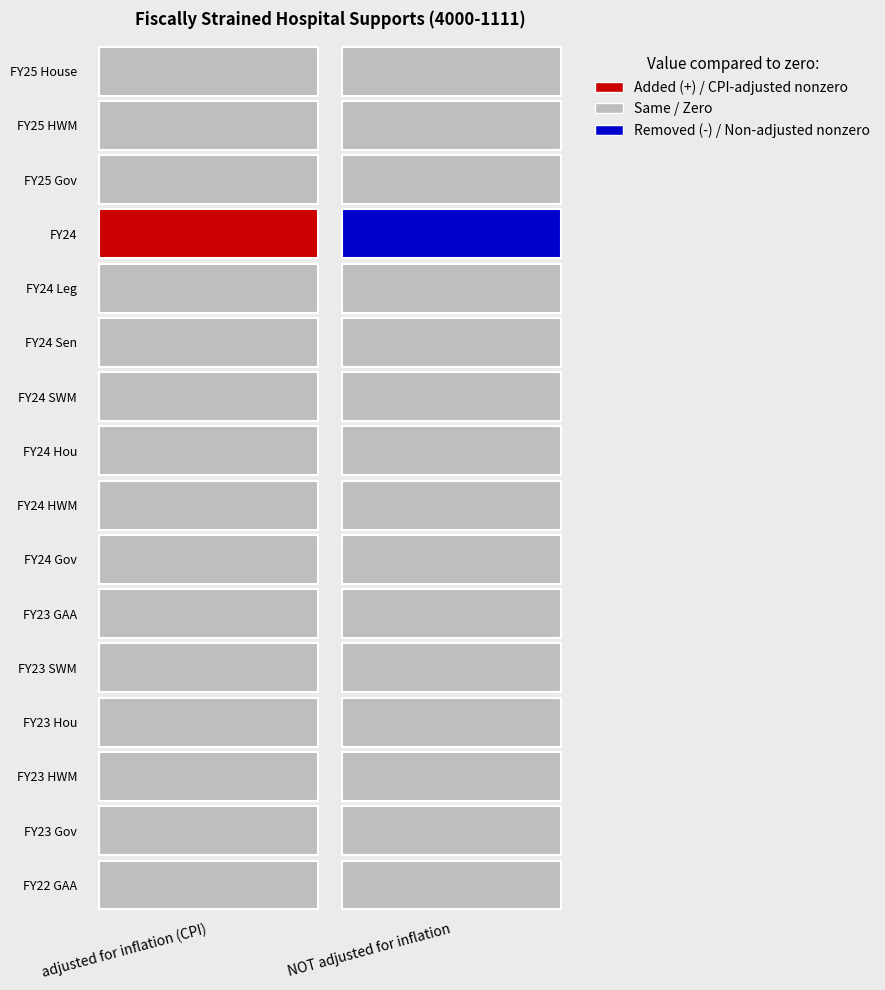

Reading left to right, what are all the values shown in this chart?

FY25 House: adjusted for inflation (CPI)=0	NOT adjusted for inflation=0
FY25 HWM: adjusted for inflation (CPI)=0	NOT adjusted for inflation=0
FY25 Gov: adjusted for inflation (CPI)=0	NOT adjusted for inflation=0
FY24: adjusted for inflation (CPI)=126412710	NOT adjusted for inflation=127530238
FY24 Leg: adjusted for inflation (CPI)=0	NOT adjusted for inflation=0
FY24 Sen: adjusted for inflation (CPI)=0	NOT adjusted for inflation=0
FY24 SWM: adjusted for inflation (CPI)=0	NOT adjusted for inflation=0
FY24 Hou: adjusted for inflation (CPI)=0	NOT adjusted for inflation=0
FY24 HWM: adjusted for inflation (CPI)=0	NOT adjusted for inflation=0
FY24 Gov: adjusted for inflation (CPI)=0	NOT adjusted for inflation=0
FY23 GAA: adjusted for inflation (CPI)=0	NOT adjusted for inflation=0
FY23 SWM: adjusted for inflation (CPI)=0	NOT adjusted for inflation=0
FY23 Hou: adjusted for inflation (CPI)=0	NOT adjusted for inflation=0
FY23 HWM: adjusted for inflation (CPI)=0	NOT adjusted for inflation=0
FY23 Gov: adjusted for inflation (CPI)=0	NOT adjusted for inflation=0
FY22 GAA: adjusted for inflation (CPI)=0	NOT adjusted for inflation=0